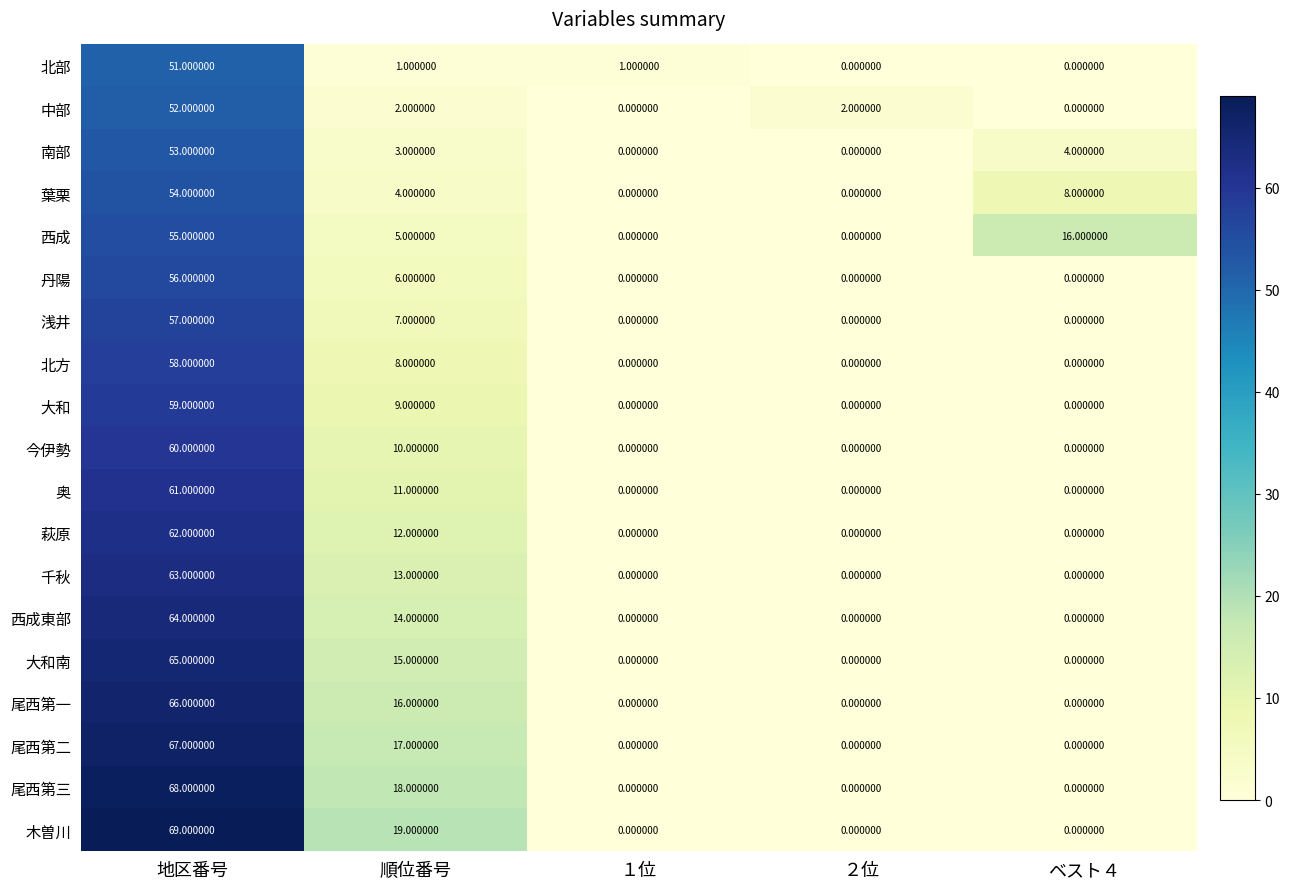

List the series in order of their peak value, lowest first.

北部, 中部, 南部, 葉栗, 西成, 丹陽, 浅井, 北方, 大和, 今伊勢, 奥, 萩原, 千秋, 西成東部, 大和南, 尾西第一, 尾西第二, 尾西第三, 木曽川